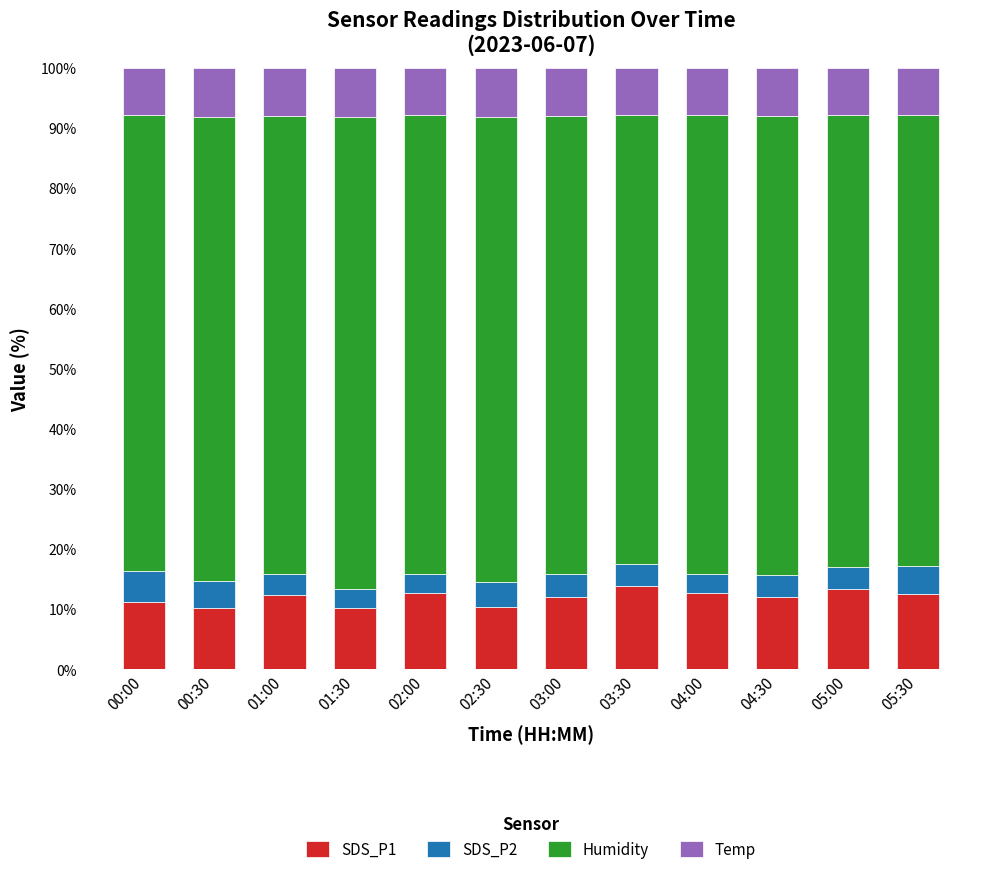

What is the lowest value of the SDS_P1 series?

10.2